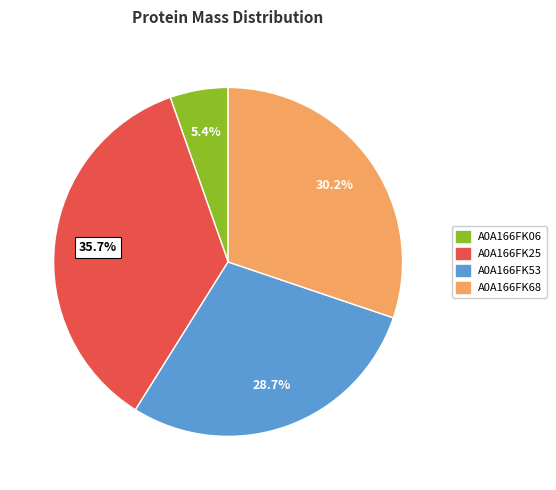

To the nearest percent, what portion does A0A166FK68 represent?

30%